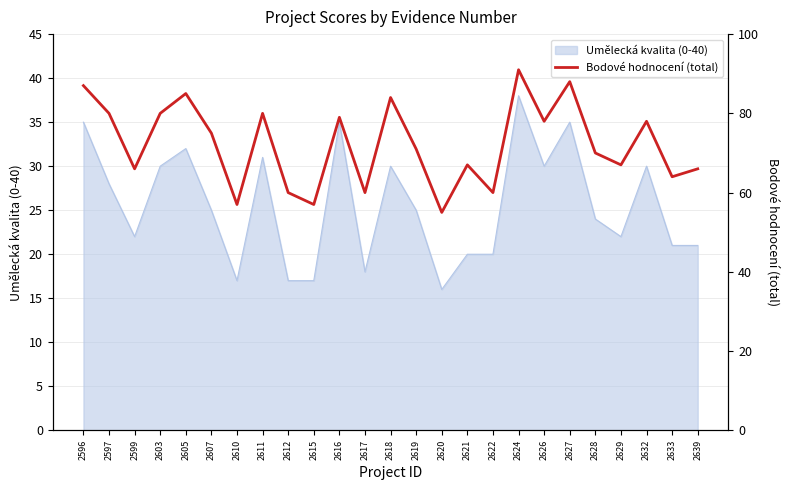

The value of Umělecká kvalita (0-40) at 2626 is 30. True or false?

True